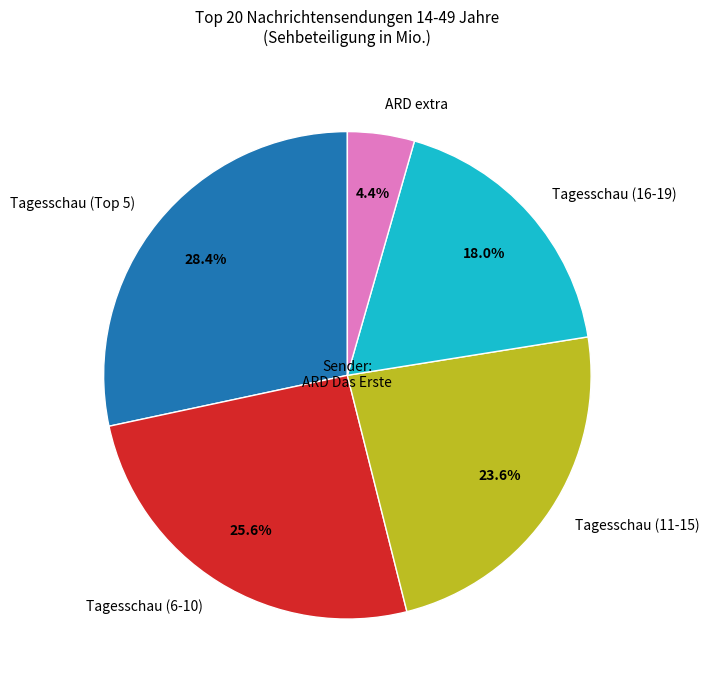

Which slice is the largest?

Tagesschau (Top 5)